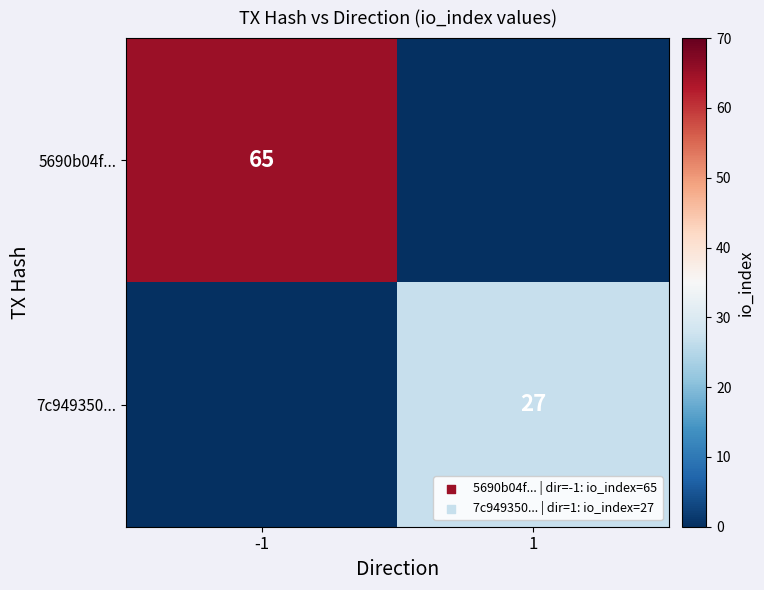

The 5690b04f... series shows 17 at -1. True or false?

False